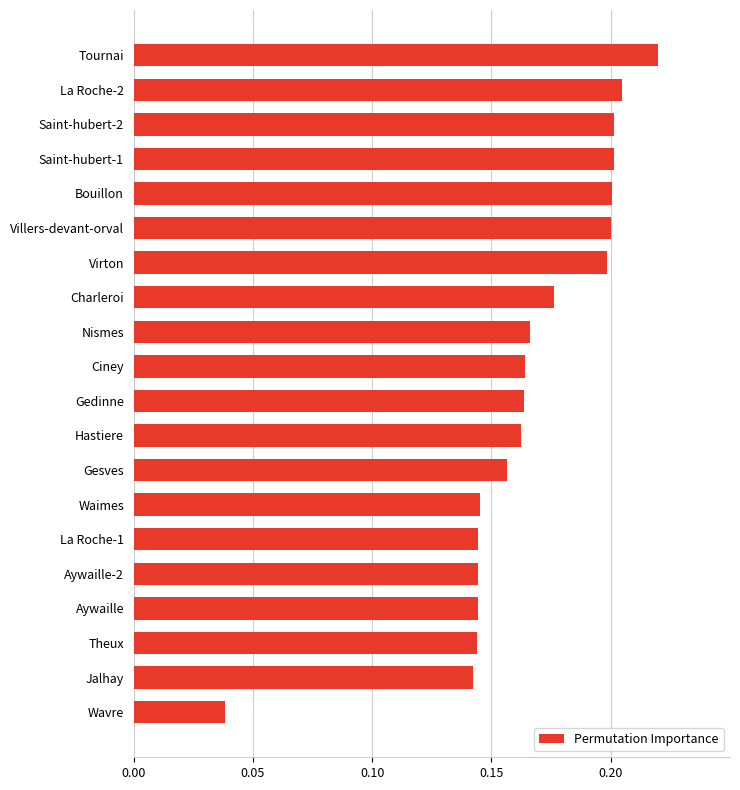

Is it true that the value at Saint-hubert-1 is 0.2?

True